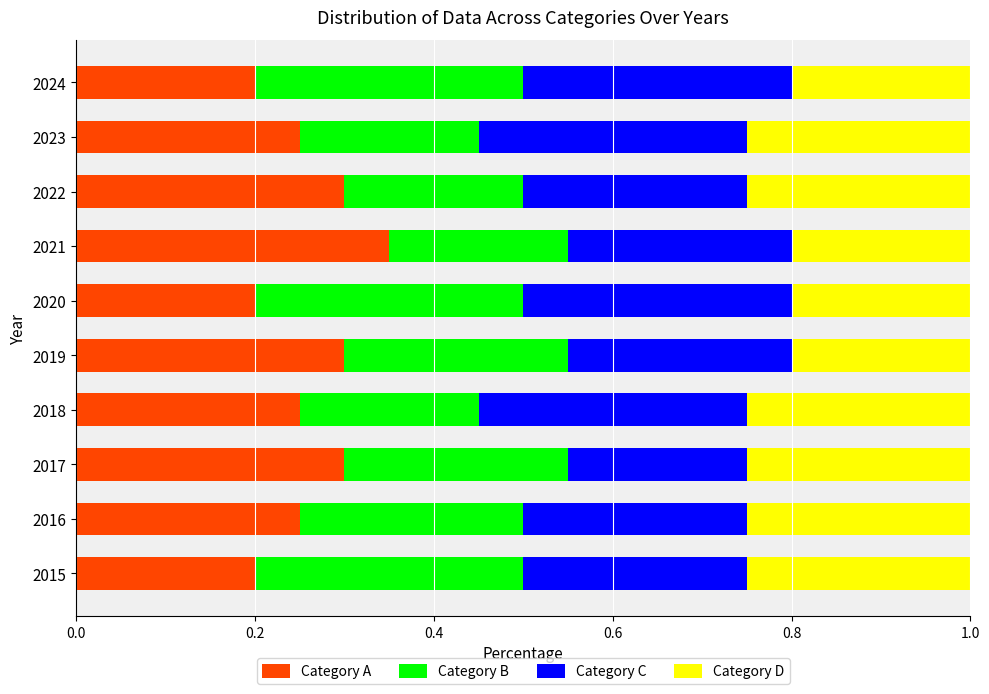

Count the Category A values in the range 0 to 1.

10